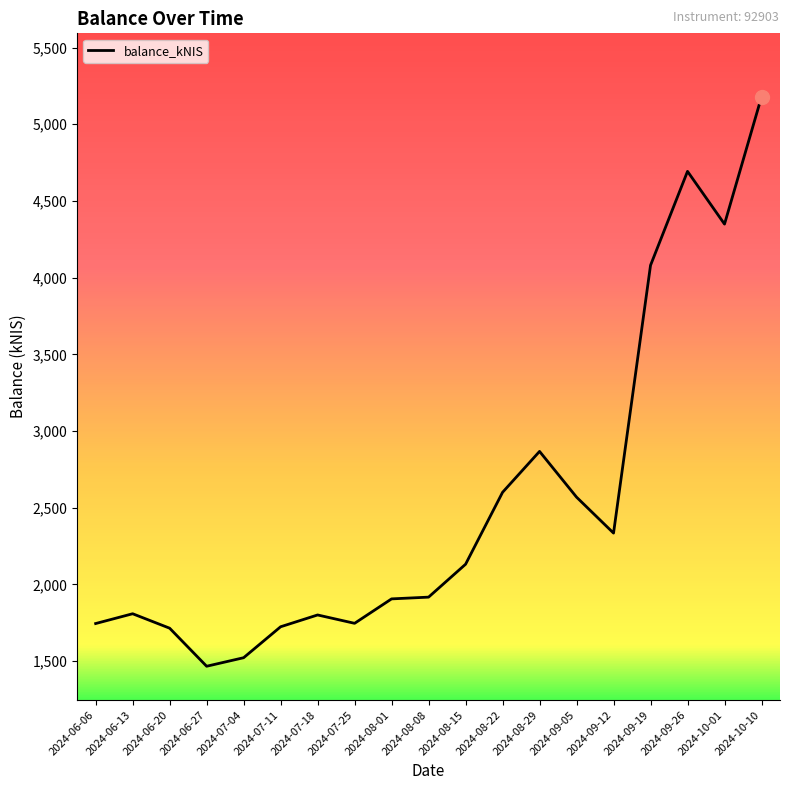

True or false: the data shows 2131.7 at 2024-08-15.

True